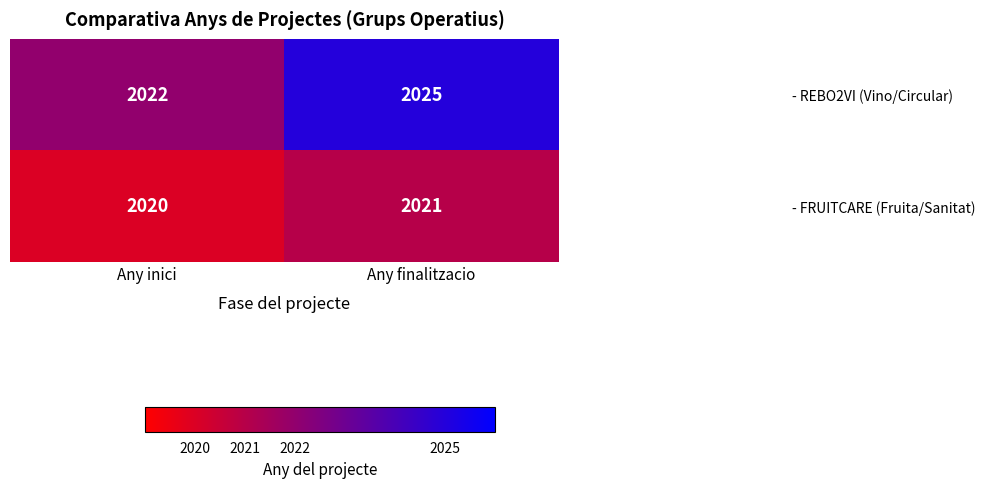

Reading right to left, transcribe all the data shown in this chart.

- REBO2VI (Vino/Circular): 2025	2022
- FRUITCARE (Fruita/Sanitat): 2021	2020